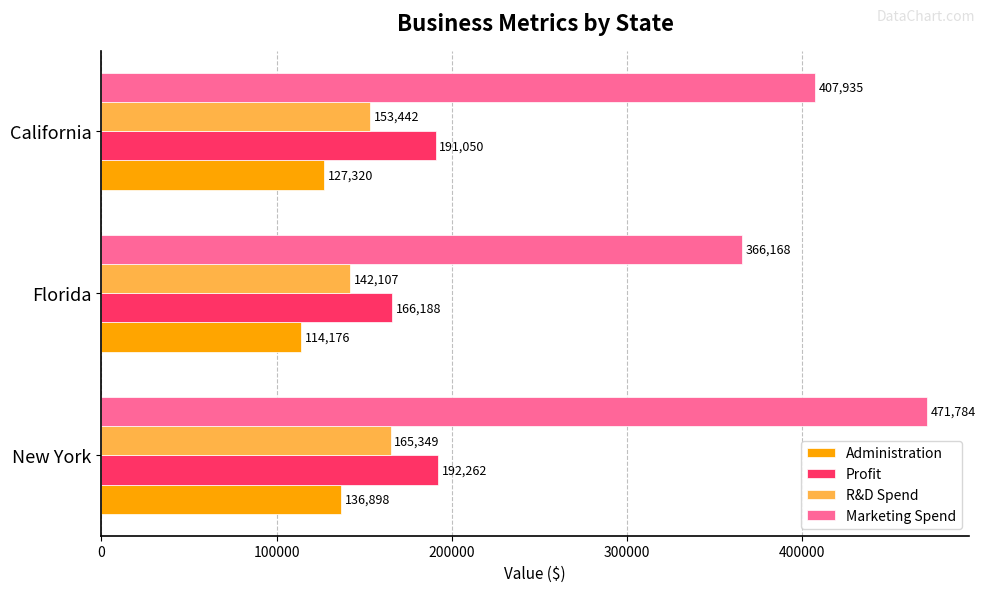

At which label is R&D Spend closest to 153728?

California